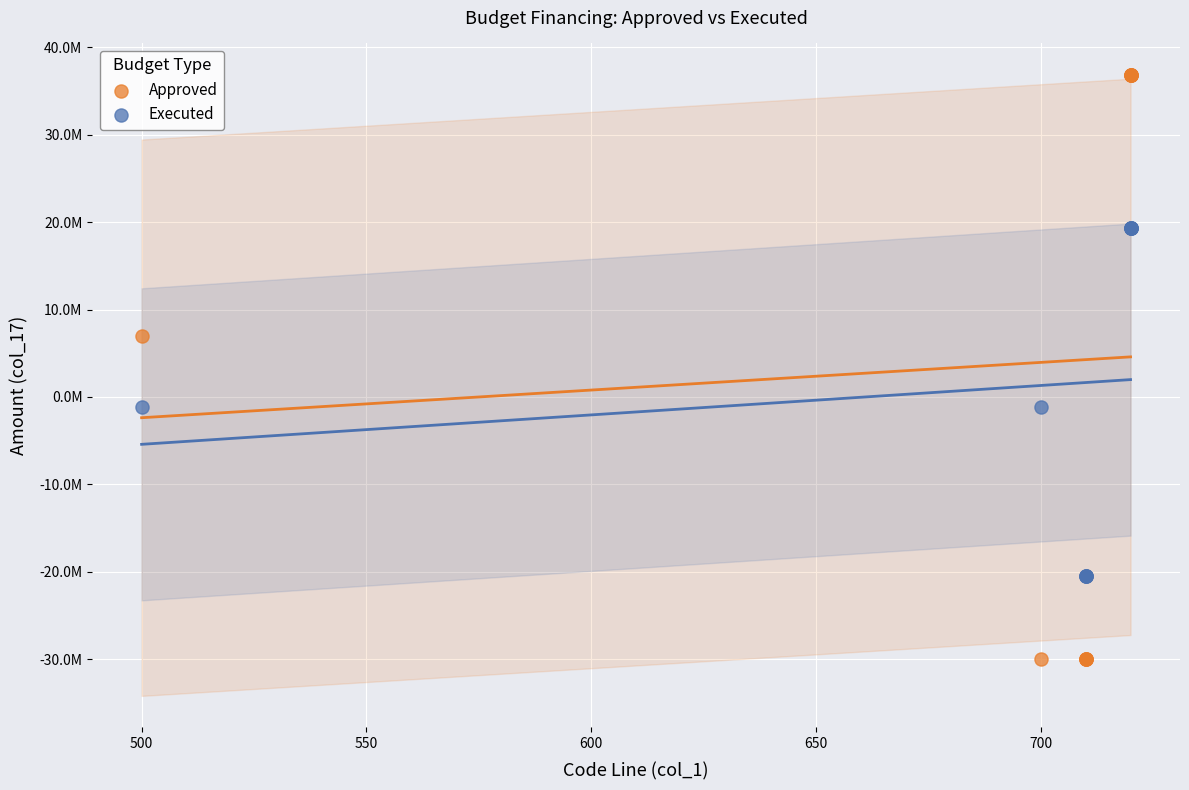

What are all the series names shown in the legend?

Approved, Executed